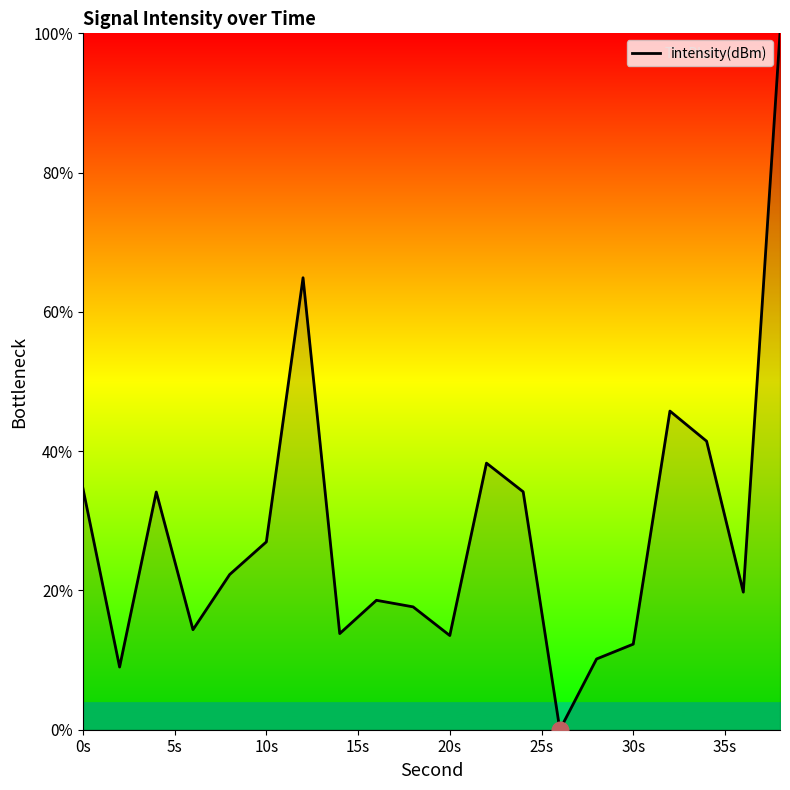

What is the difference between the maximum and minimum values?

100.0